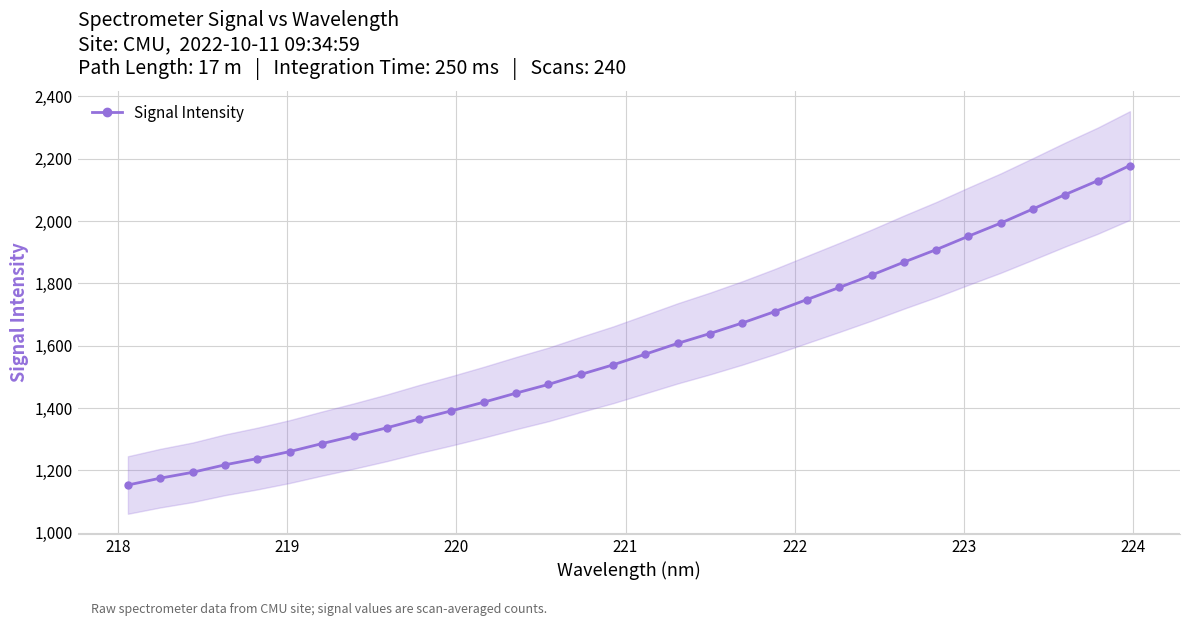

What is the minimum value for Signal Intensity?

1153.2